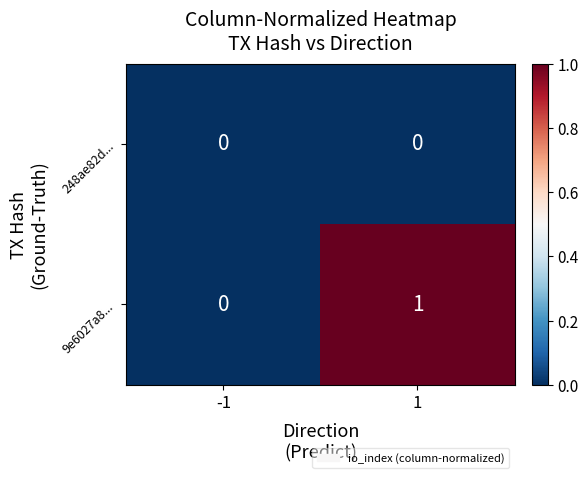

Which series has the largest range (max minus min)?

9e6027a8...